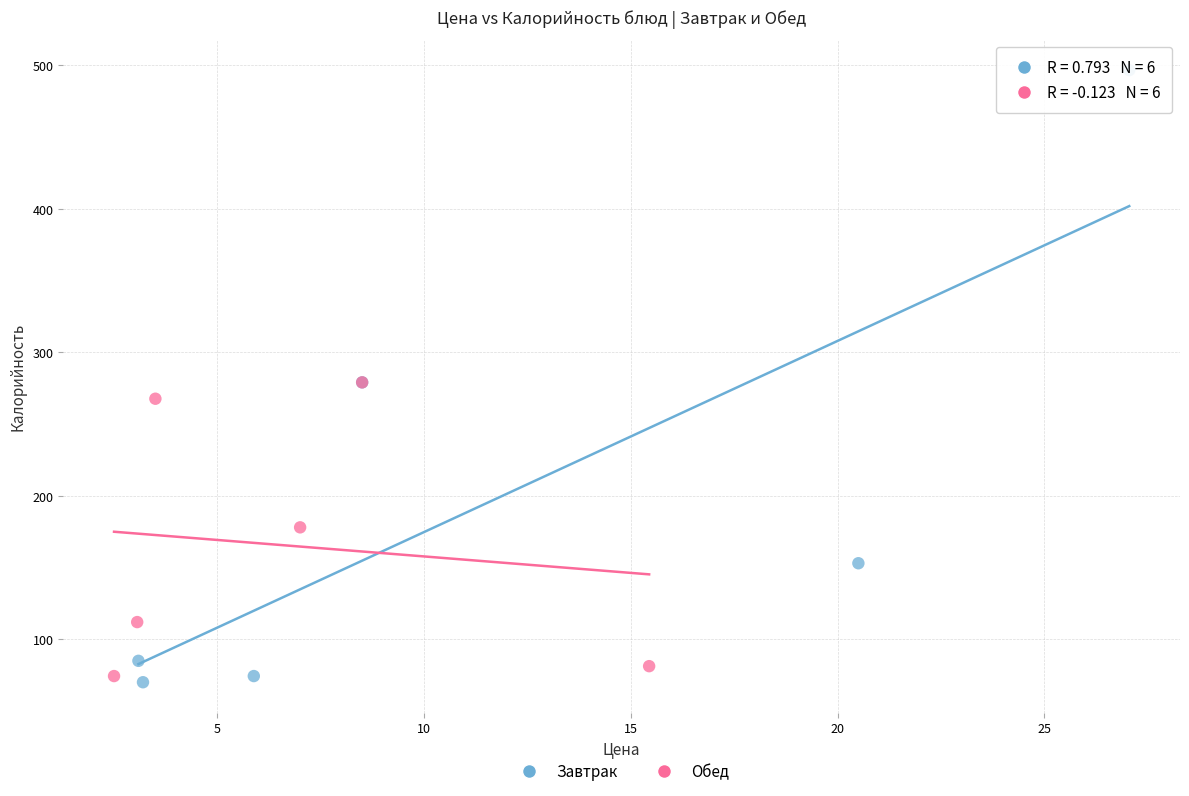

Which series has the largest Y range (max minus min)?

Завтрак